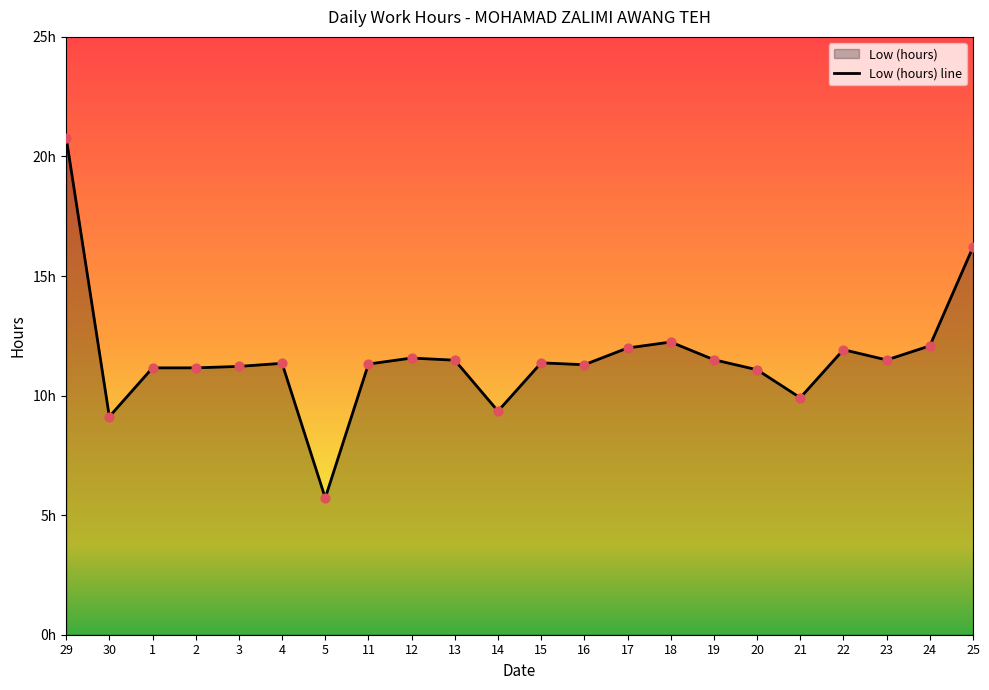

Between 14 and 17, which is larger?

17